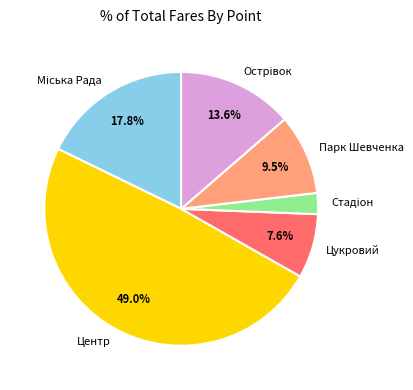

Is Парк Шевченка the majority of the pie?

No